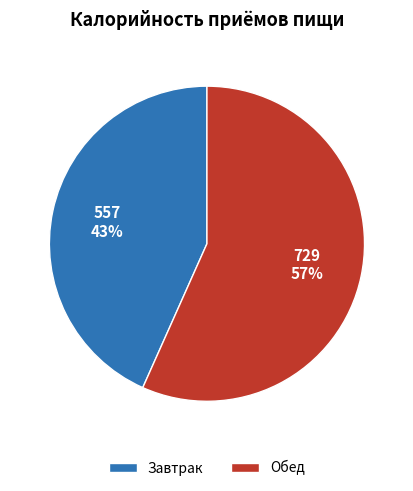

Is it true that Обед is 44% of the pie?

False